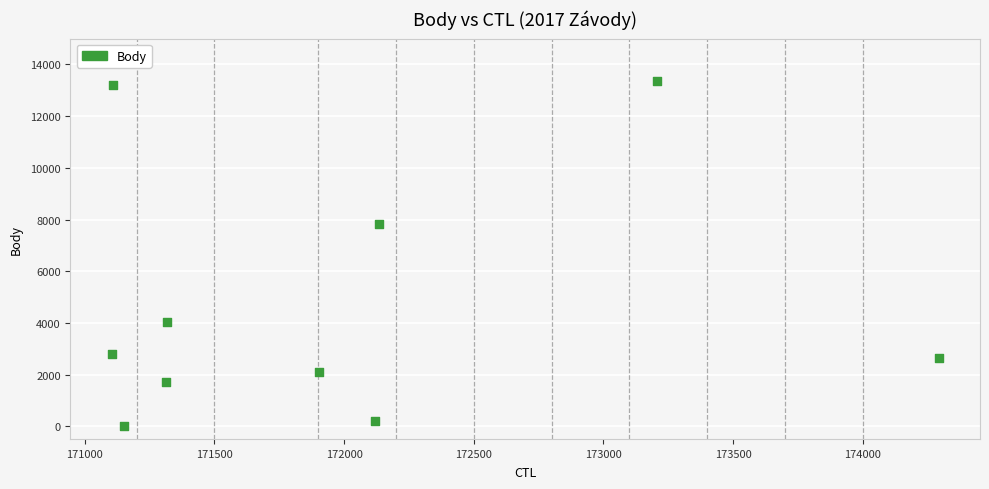

What Y value in the scatter plot is closest to 6679?

7822